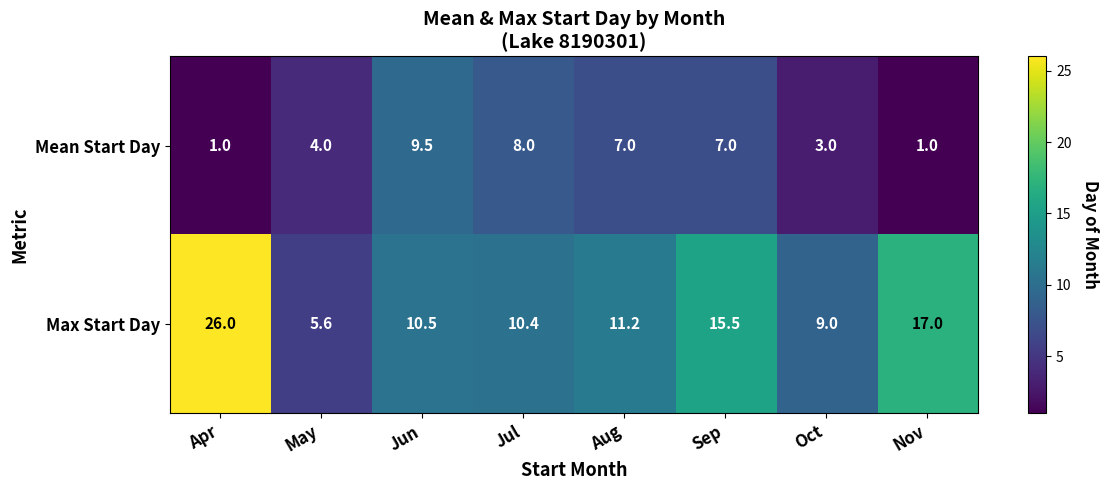

True or false: Max Start Day has a value of 10.0 at Sep.

False